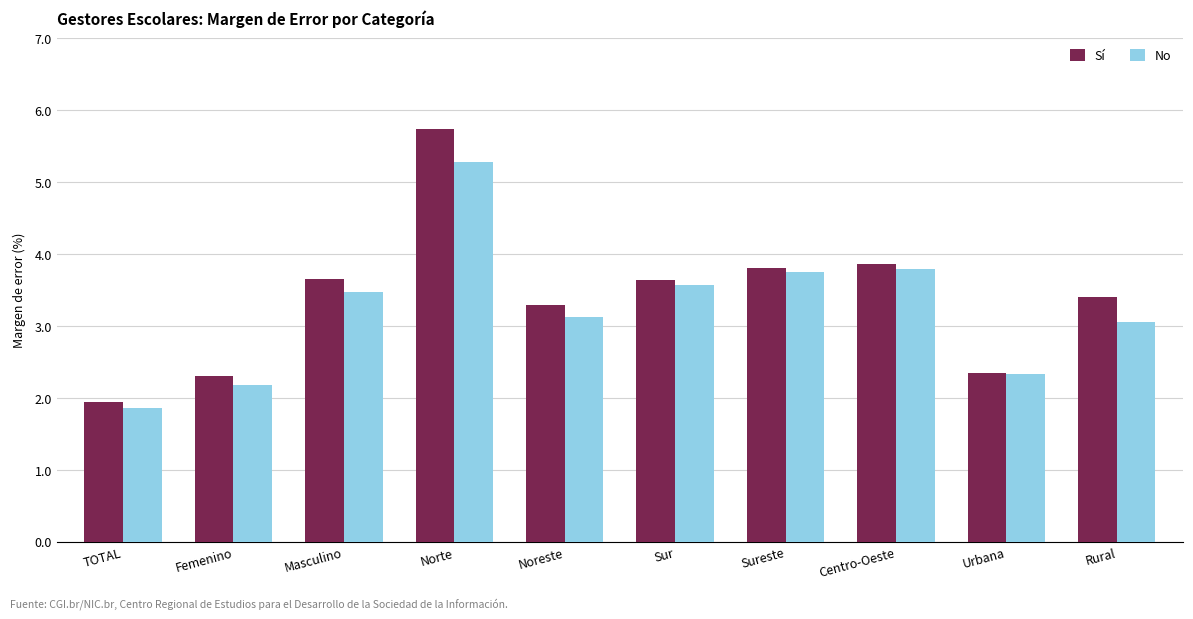

What is the sum of all No values?

32.5